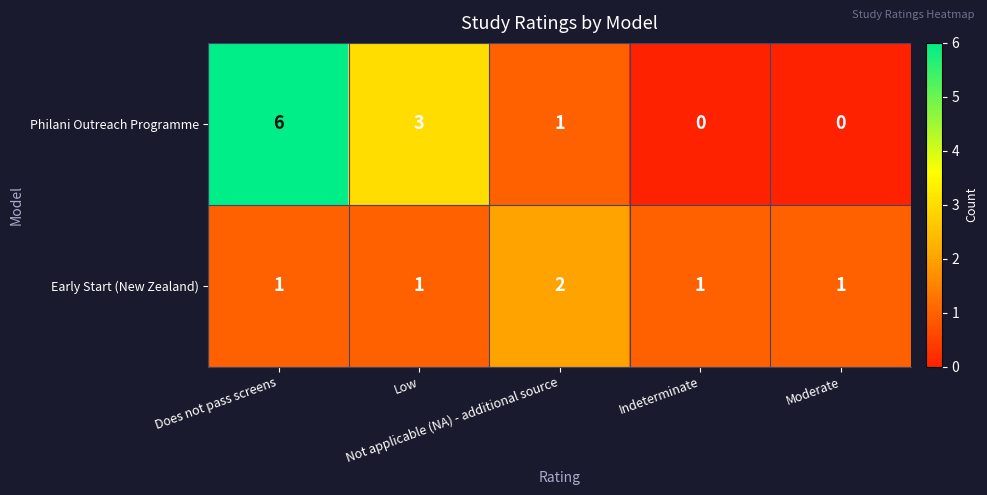

How many Philani Outreach Programme values are between 0 and 3?

4